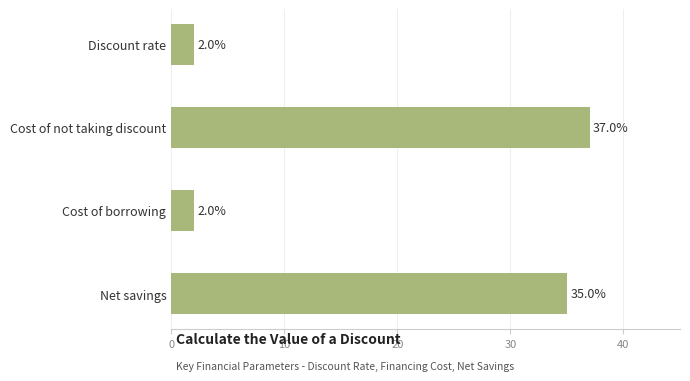

What is the ratio of the value at Net savings to the value at Cost of not taking discount?

0.9